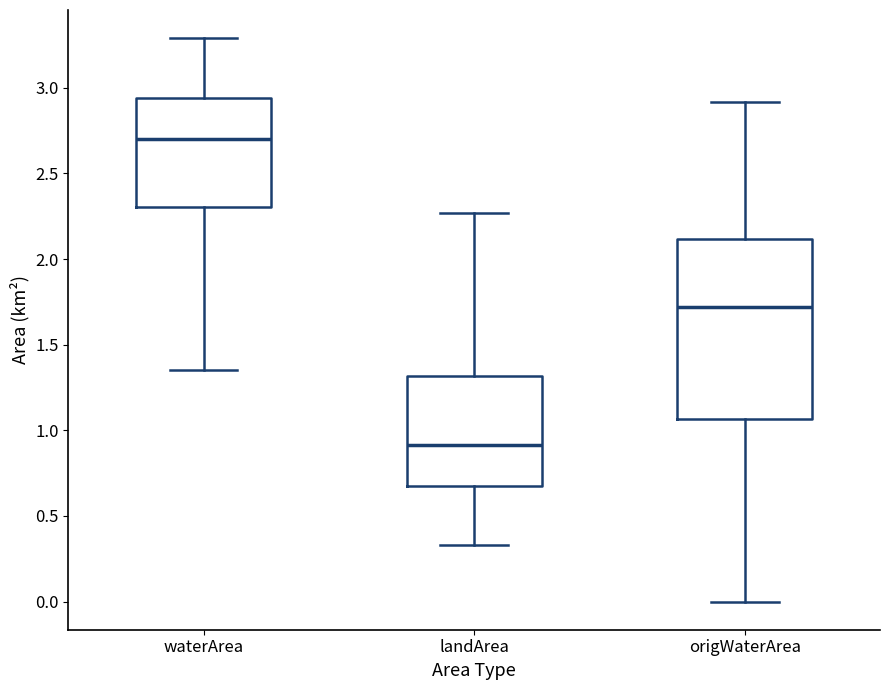

Which box is the tallest, from its lower edge to its upper edge?

origWaterArea